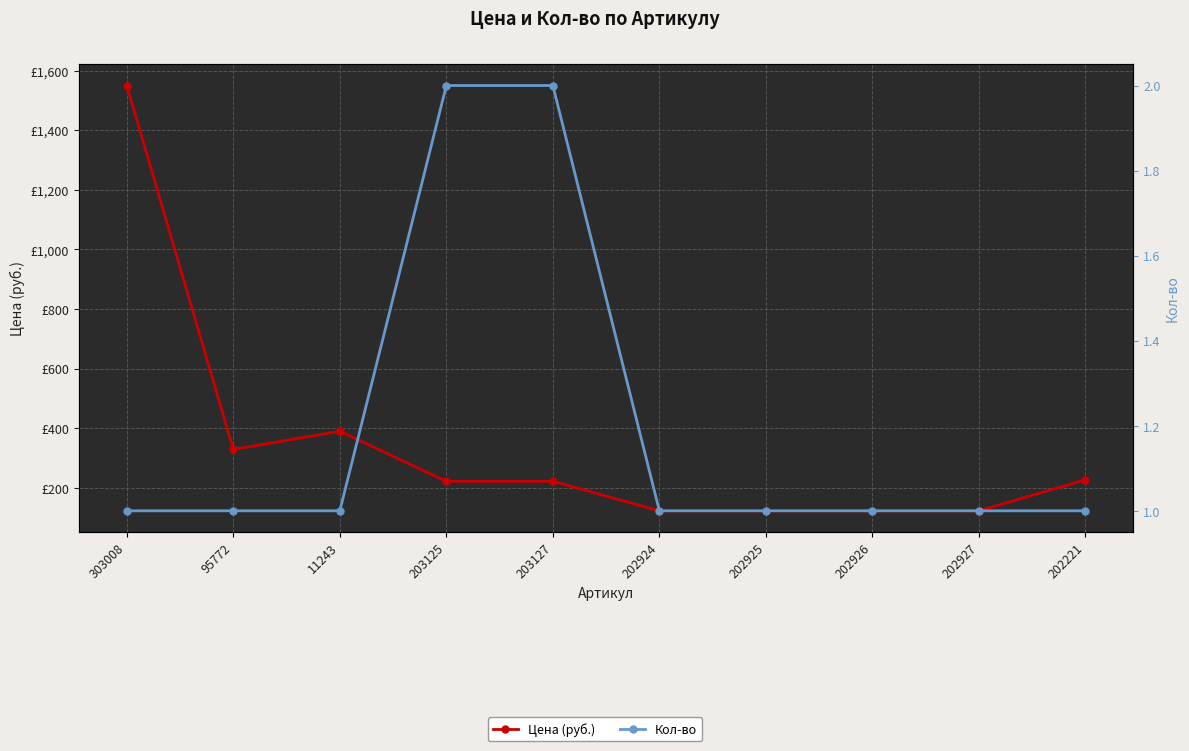

Between 202925 and 202221, which is larger?

202221